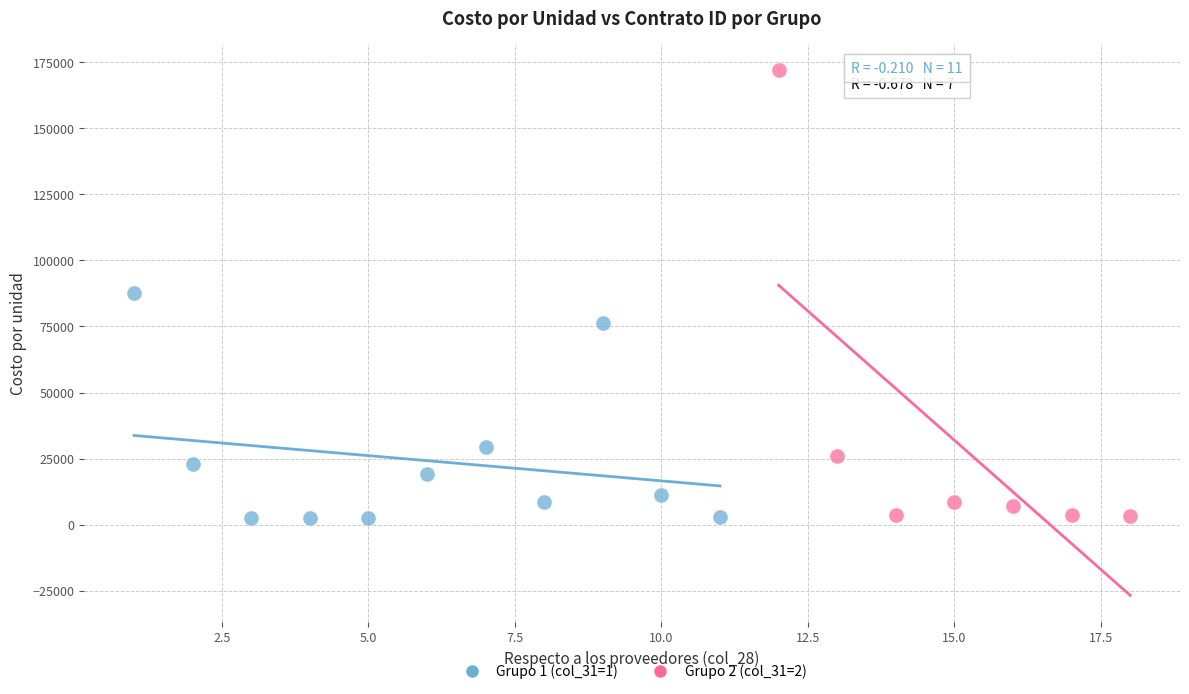

What are all the series names shown in the legend?

Grupo 1 (col_31=1), Grupo 2 (col_31=2)